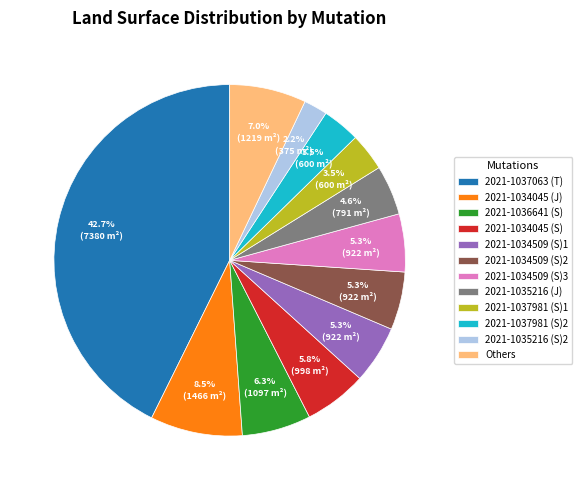

How much of the chart is everything except 2021-1034045 (J)?

91.5%